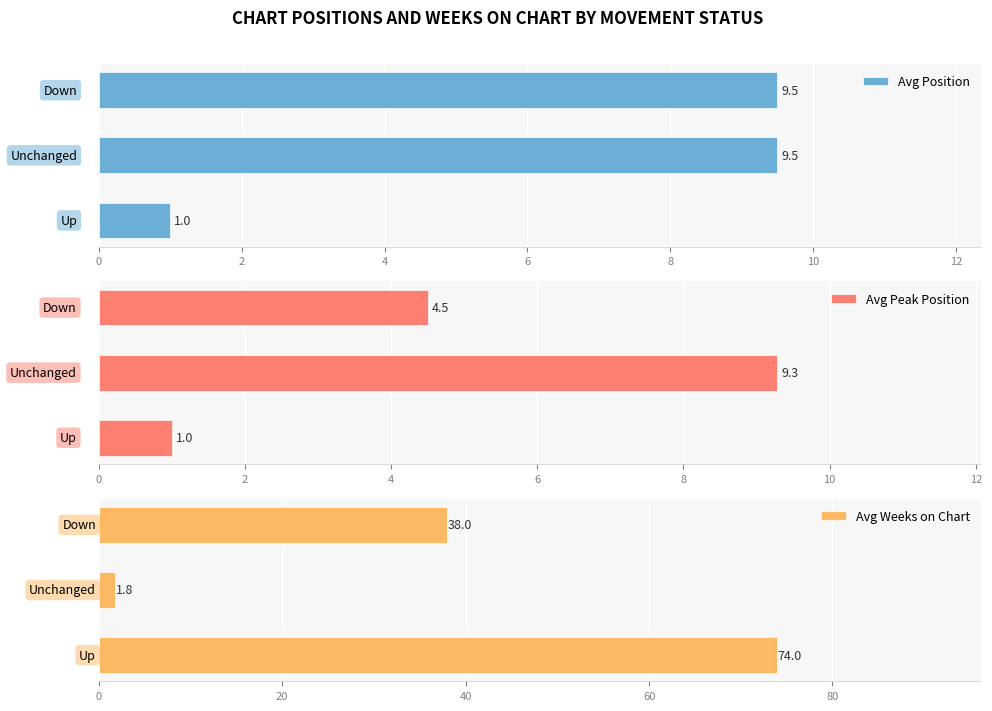

What is the total value across all series at 2?

20.6